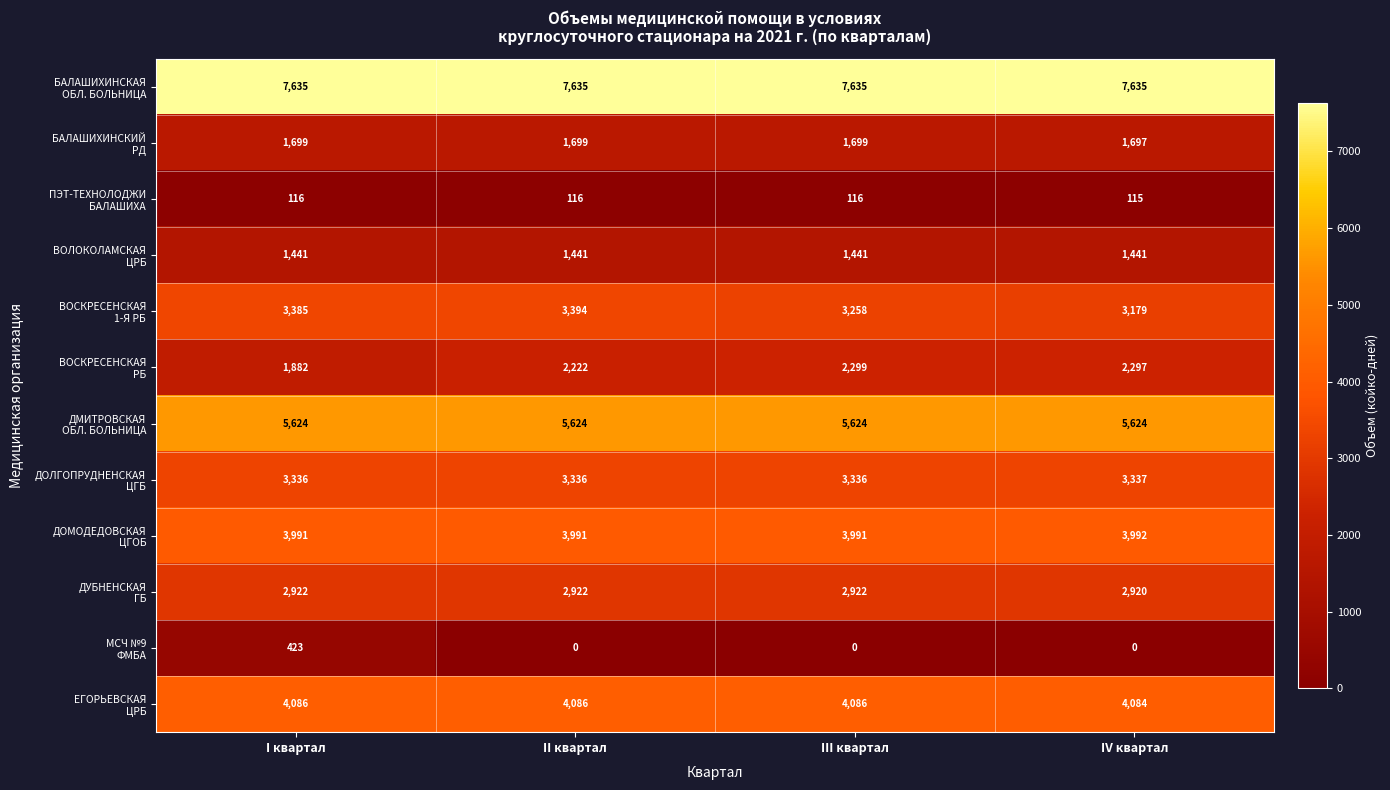

At how many categories does at least one series exceed 283?

4